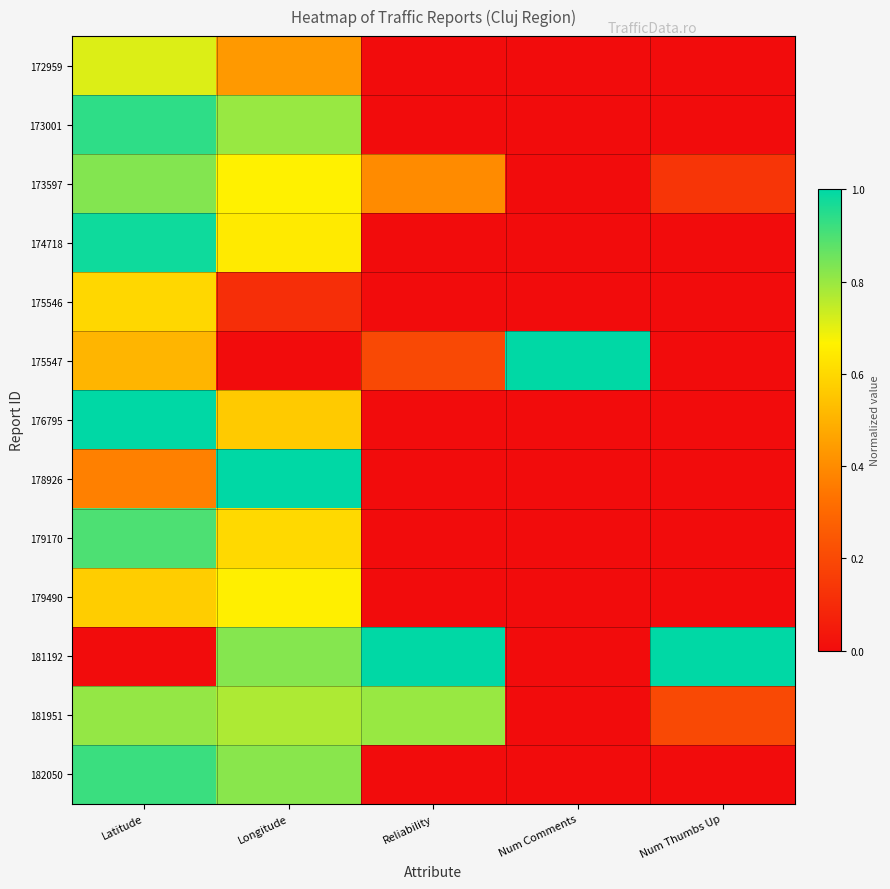

What is the spread (max minus min) of values at Latitude?

1.0